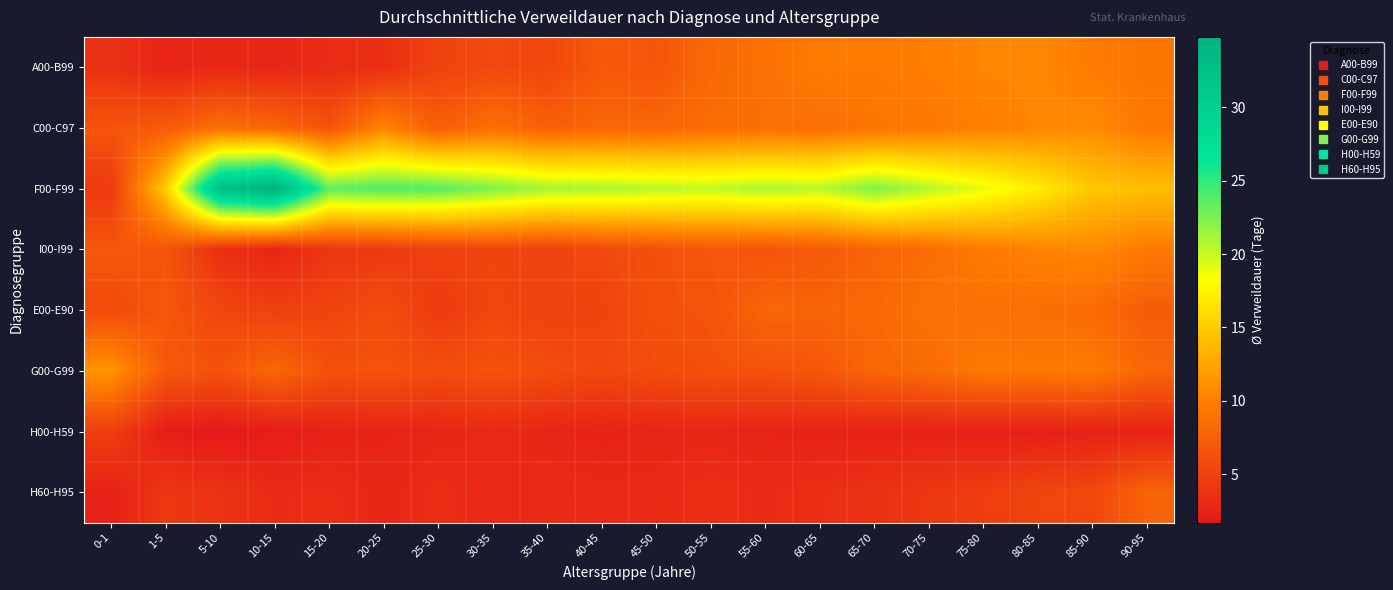

Reading right to left, extract all data points from this chart.

A00-B99: 90-95=9.1	85-90=9.7	80-85=10.5	75-80=10.4	70-75=9.9	65-70=9.6	60-65=9.7	55-60=8.8	50-55=8.1	45-50=6.6	40-45=6.9	35-40=5.5	30-35=5.6	25-30=5.2	20-25=3.5	15-20=3.3	10-15=2.8	5-10=3.0	1-5=2.7	0-1=3.7
C00-C97: 90-95=9.4	85-90=10.8	80-85=10.4	75-80=10.0	70-75=9.4	65-70=9.1	60-65=8.6	55-60=8.7	50-55=8.5	45-50=7.9	40-45=8.0	35-40=7.5	30-35=8.7	25-30=7.3	20-25=10.3	15-20=6.5	10-15=8.0	5-10=8.7	1-5=7.1	0-1=6.6
F00-F99: 90-95=14.1	85-90=14.6	80-85=17.1	75-80=19.0	70-75=20.7	65-70=22.4	60-65=20.5	55-60=21.0	50-55=20.3	45-50=20.6	40-45=21.0	35-40=21.2	30-35=22.4	25-30=23.8	20-25=24.0	15-20=23.5	10-15=34.8	5-10=32.6	1-5=15.0	0-1=4.4
I00-I99: 90-95=9.6	85-90=10.6	80-85=10.2	75-80=9.6	70-75=8.5	65-70=7.7	60-65=7.0	55-60=6.5	50-55=6.7	45-50=6.2	40-45=5.6	35-40=5.1	30-35=5.3	25-30=4.9	20-25=4.3	15-20=4.1	10-15=2.7	5-10=3.5	1-5=6.6	0-1=6.7
E00-E90: 90-95=7.1	85-90=8.3	80-85=8.6	75-80=8.7	70-75=8.9	65-70=8.1	60-65=7.7	55-60=7.9	50-55=6.4	45-50=6.3	40-45=5.2	35-40=5.1	30-35=5.4	25-30=4.4	20-25=5.9	15-20=5.2	10-15=5.0	5-10=5.4	1-5=6.7	0-1=5.8
G00-G99: 90-95=7.9	85-90=9.6	80-85=9.4	75-80=9.5	70-75=8.4	65-70=7.9	60-65=6.8	55-60=6.3	50-55=6.3	45-50=5.9	40-45=5.6	35-40=5.9	30-35=6.5	25-30=6.0	20-25=6.5	15-20=6.3	10-15=8.0	5-10=6.4	1-5=6.9	0-1=11.4
H00-H59: 90-95=2.6	85-90=2.5	80-85=2.3	75-80=2.3	70-75=2.4	65-70=2.5	60-65=2.5	55-60=2.7	50-55=2.8	45-50=2.8	40-45=2.6	35-40=2.8	30-35=3.1	25-30=2.8	20-25=2.7	15-20=2.5	10-15=2.1	5-10=1.7	1-5=2.1	0-1=4.8
H60-H95: 90-95=7.7	85-90=5.5	80-85=5.3	75-80=4.7	70-75=4.2	65-70=3.8	60-65=3.5	55-60=3.2	50-55=3.5	45-50=3.1	40-45=3.1	35-40=3.2	30-35=3.0	25-30=3.4	20-25=2.8	15-20=3.4	10-15=3.2	5-10=3.9	1-5=4.2	0-1=2.5